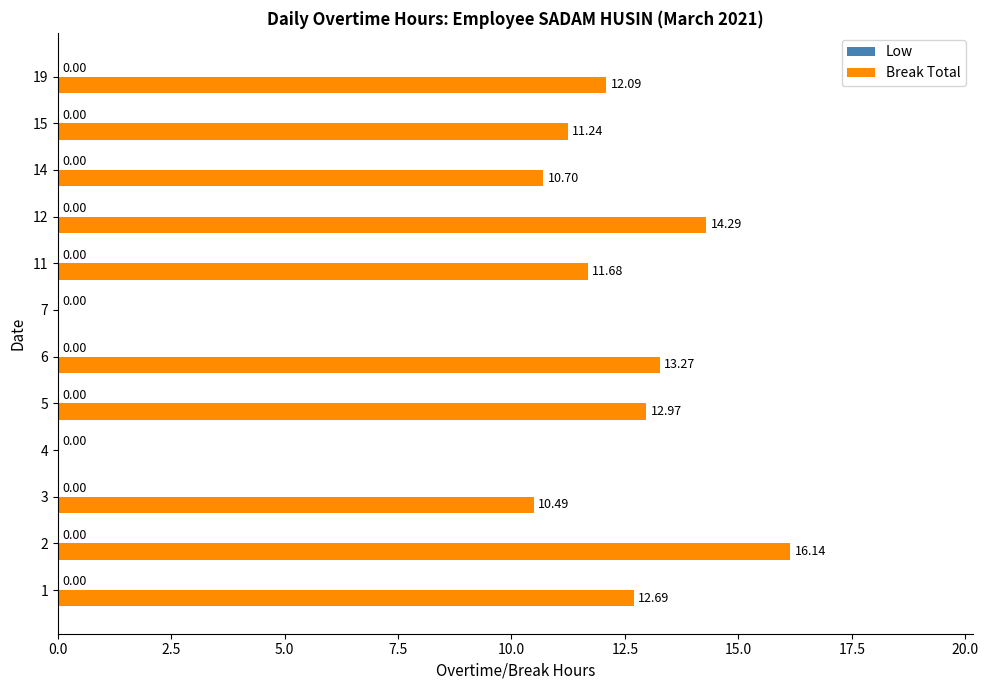

What is the sum of the values at 1 and 14?

23.4